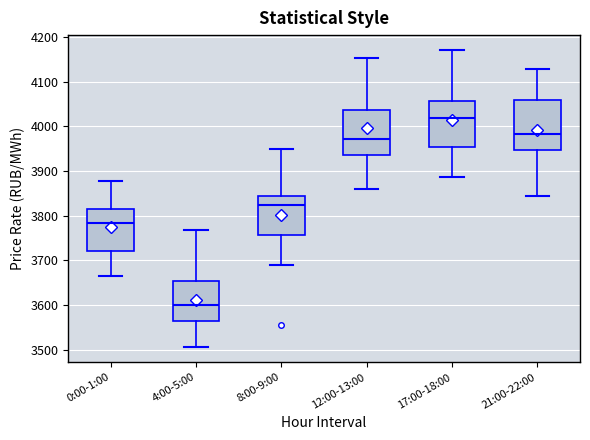

Reading left to right, read every box against the y-axis: the position of its median line, the range the box covers, and the ends of its whiskers. The values are not printed on the chart, so give them approximately, as read against the axis.

0:00-1:00: median 3780, box 3720 to 3810, whiskers 3660 to 3880
4:00-5:00: median 3600, box 3560 to 3650, whiskers 3500 to 3770
8:00-9:00: median 3820, box 3760 to 3840, whiskers 3690 to 3950
12:00-13:00: median 3970, box 3940 to 4040, whiskers 3860 to 4150
17:00-18:00: median 4020, box 3950 to 4060, whiskers 3890 to 4170
21:00-22:00: median 3980, box 3950 to 4060, whiskers 3840 to 4130